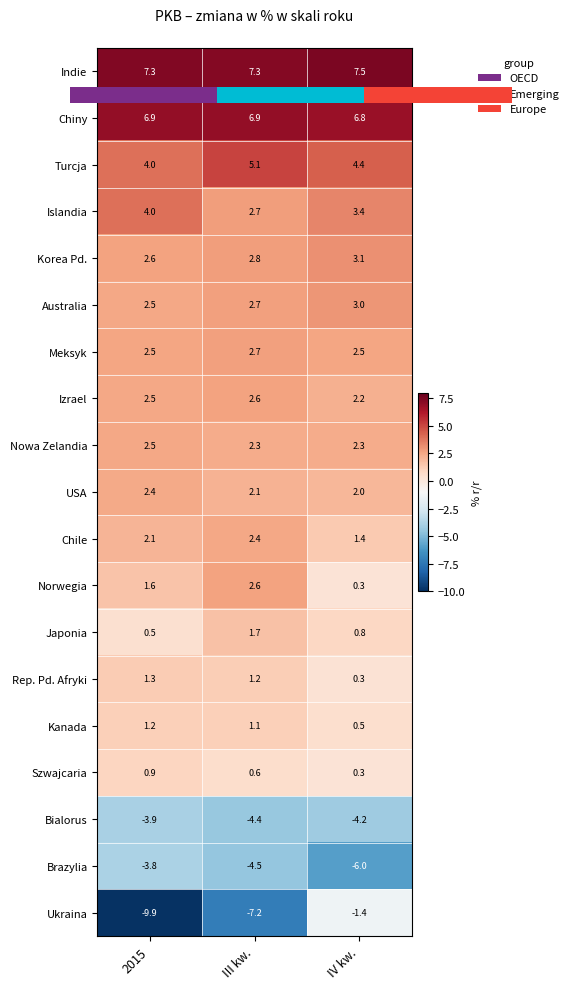

How many Meksyk values are between 2 and 3?

3